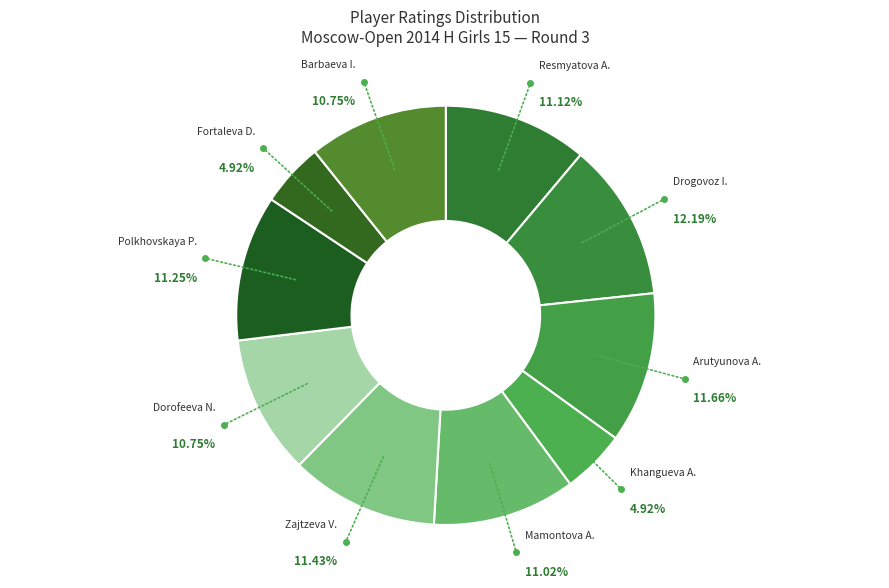

Combined, do Barbaeva I. and Fortaleva D. account for over 50%?

No